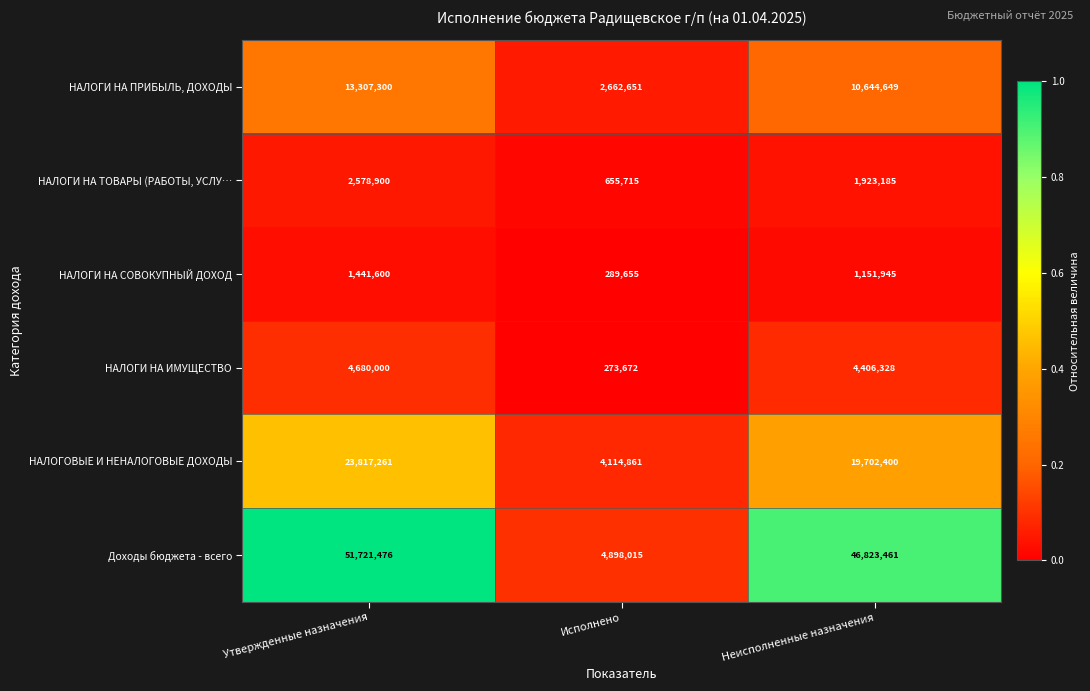

List the series in order of their peak value, lowest first.

НАЛОГИ НА СОВОКУПНЫЙ ДОХОД, НАЛОГИ НА ТОВАРЫ (РАБОТЫ, УСЛУ…, НАЛОГИ НА ИМУЩЕСТВО, НАЛОГИ НА ПРИБЫЛЬ, ДОХОДЫ, НАЛОГОВЫЕ И НЕНАЛОГОВЫЕ ДОХОДЫ, Доходы бюджета - всего